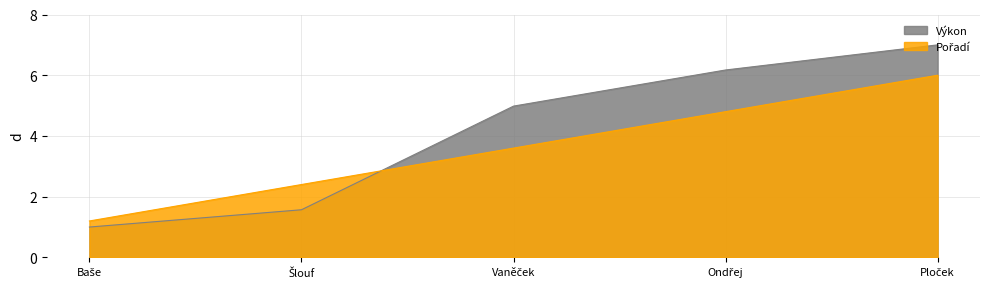

Reading left to right, extract all data points from this chart.

Výkon: 1.0	1.6	5.0	6.2	7.0
Pořadí: 1.2	2.4	3.6	4.8	6.0